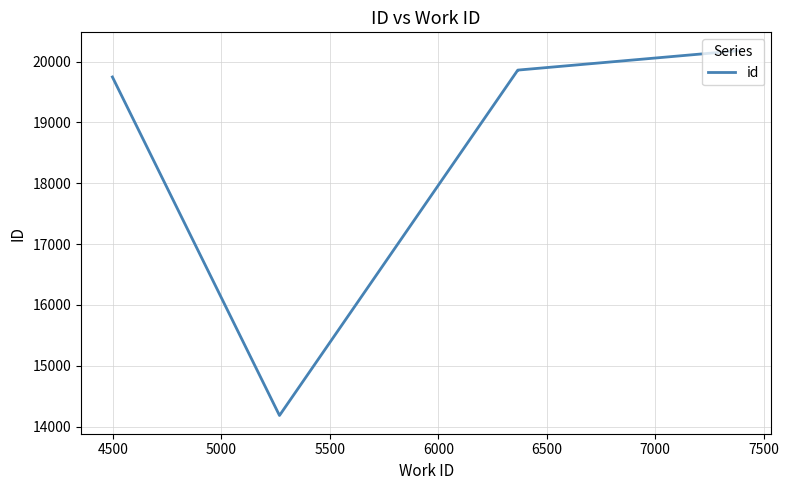

What is the value of the 1st point from the left?

19746